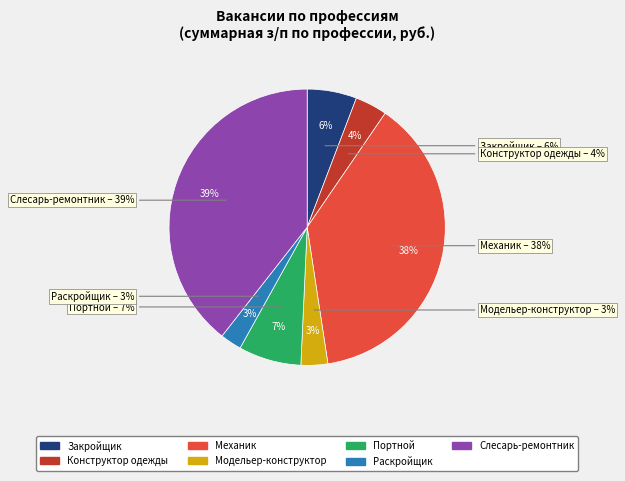

What is the largest slice in the pie chart?

Слесарь-ремонтник